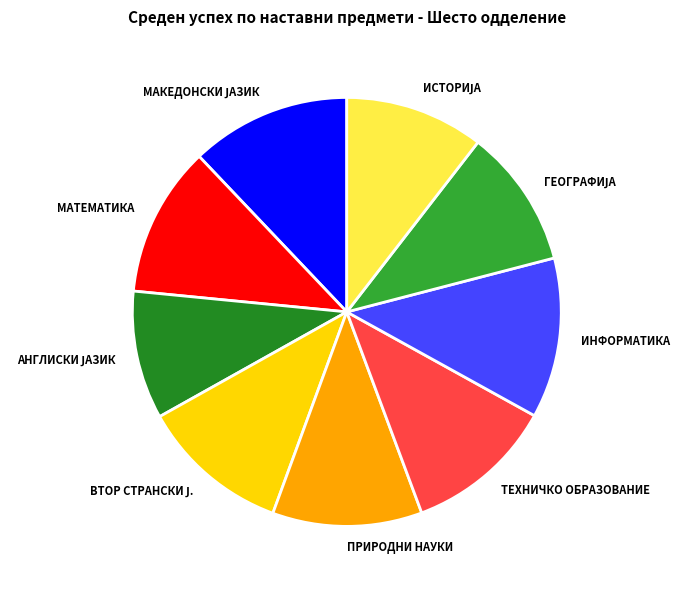

Is МАТЕМАТИКА the majority of the pie?

No